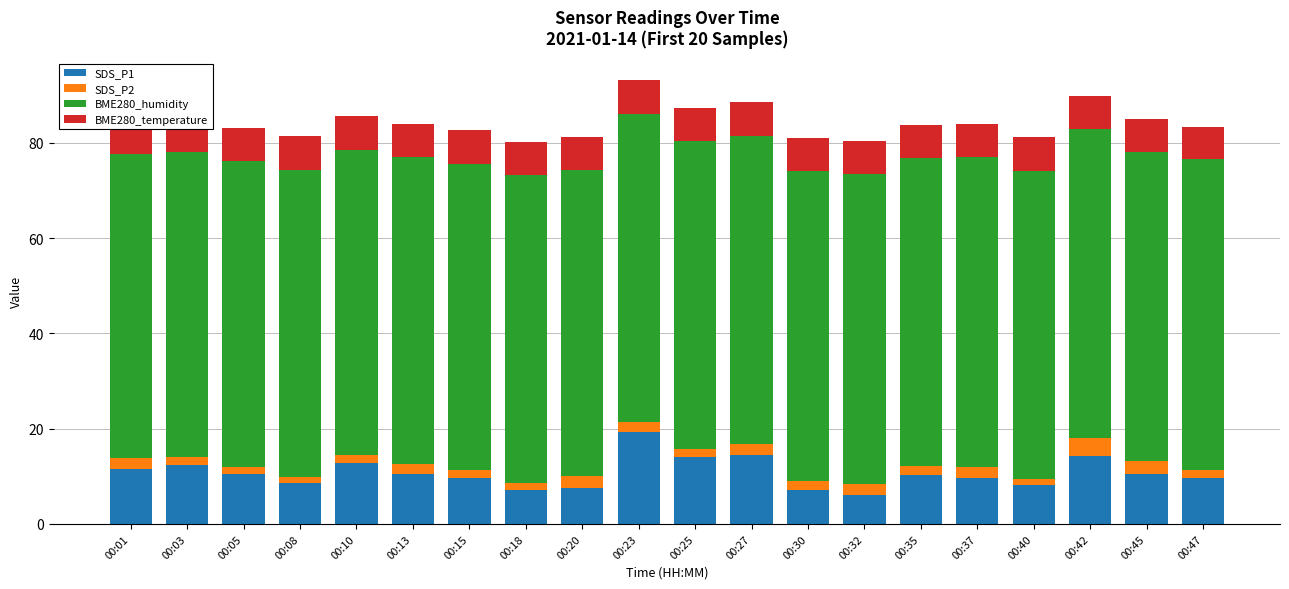

The value of SDS_P1 at 00:42 is 14.2. True or false?

True